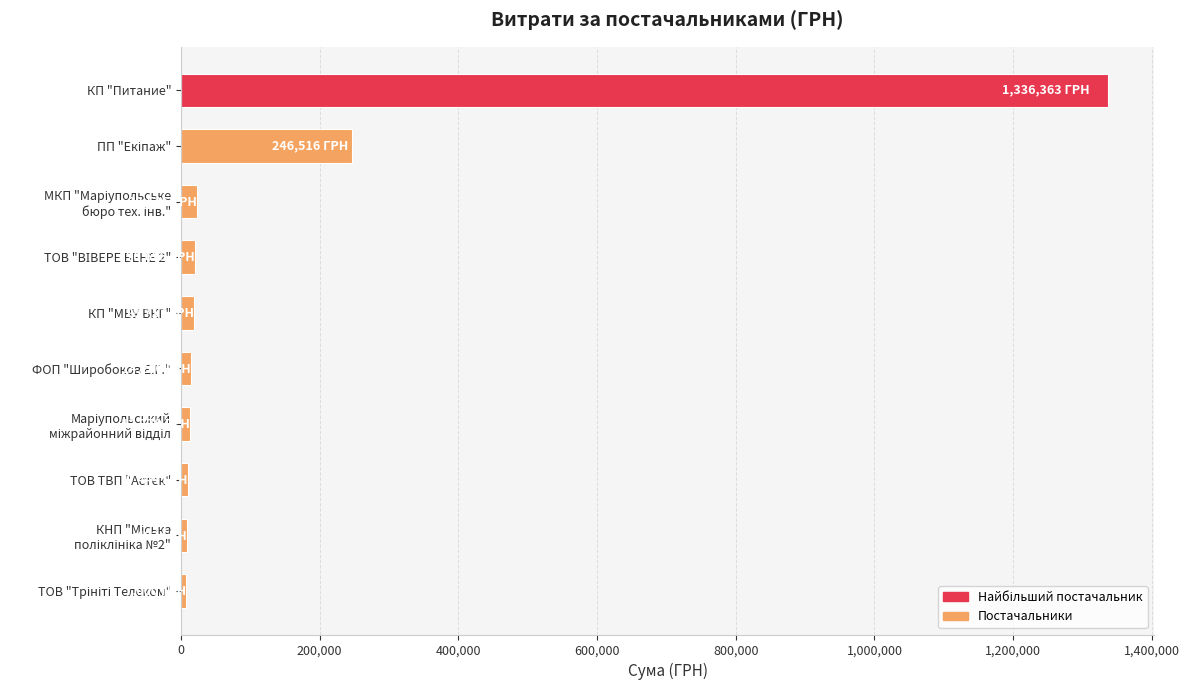

What is the average value?

169772.2